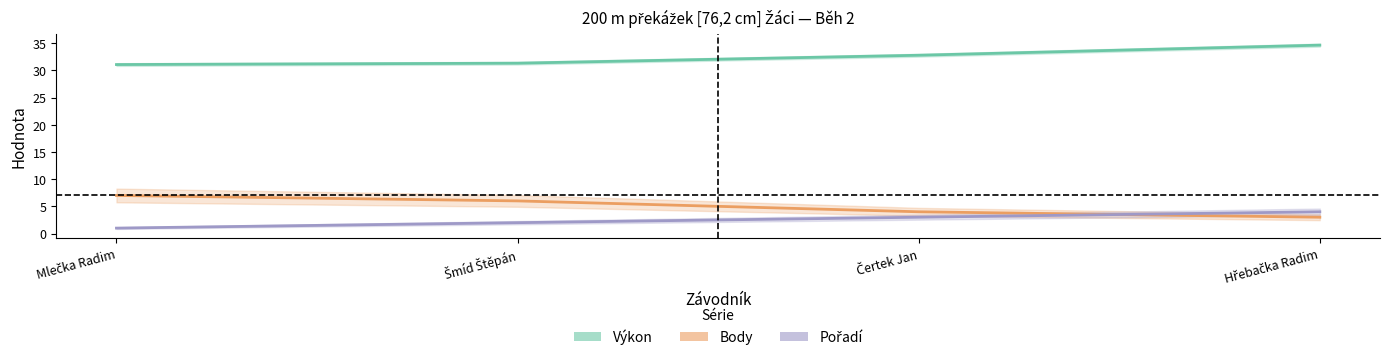

What is the label of the 2nd point from the left?

Šmíd Štěpán